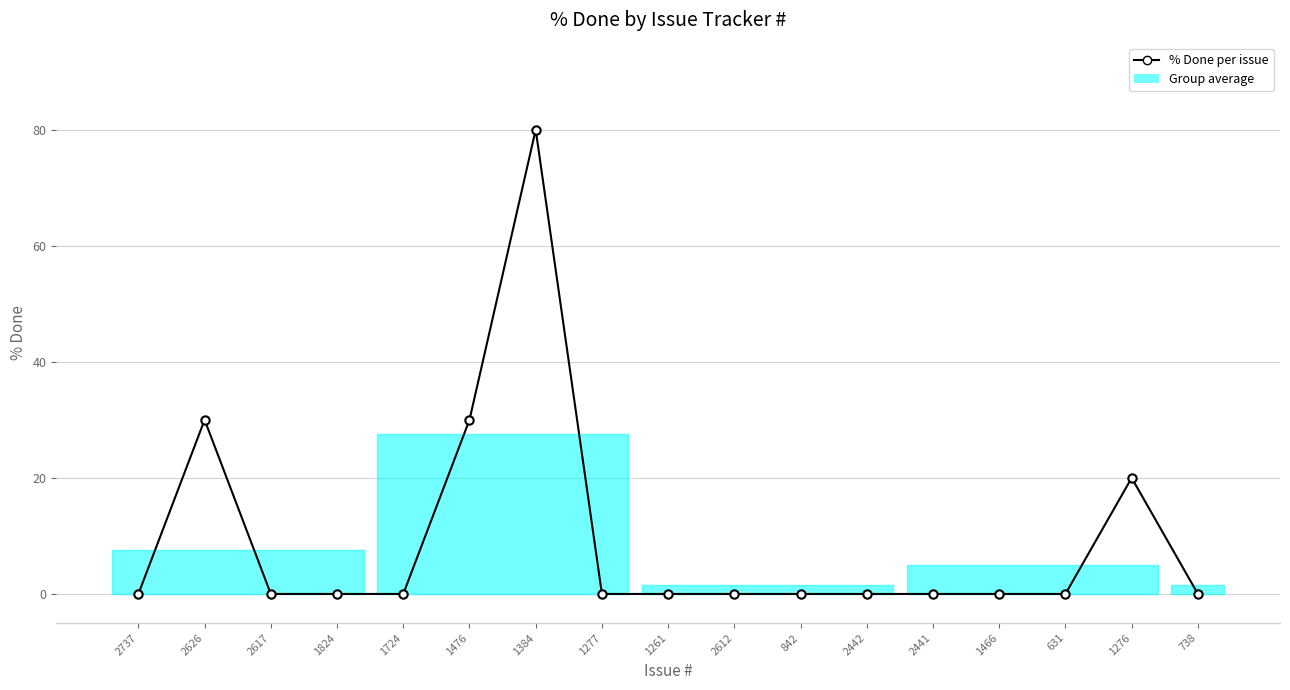

List the labels in order of value, largest first.

1384, 2626, 1476, 1276, 2737, 2617, 1824, 1724, 1277, 1261, 2612, 842, 2442, 2441, 1466, 631, 738